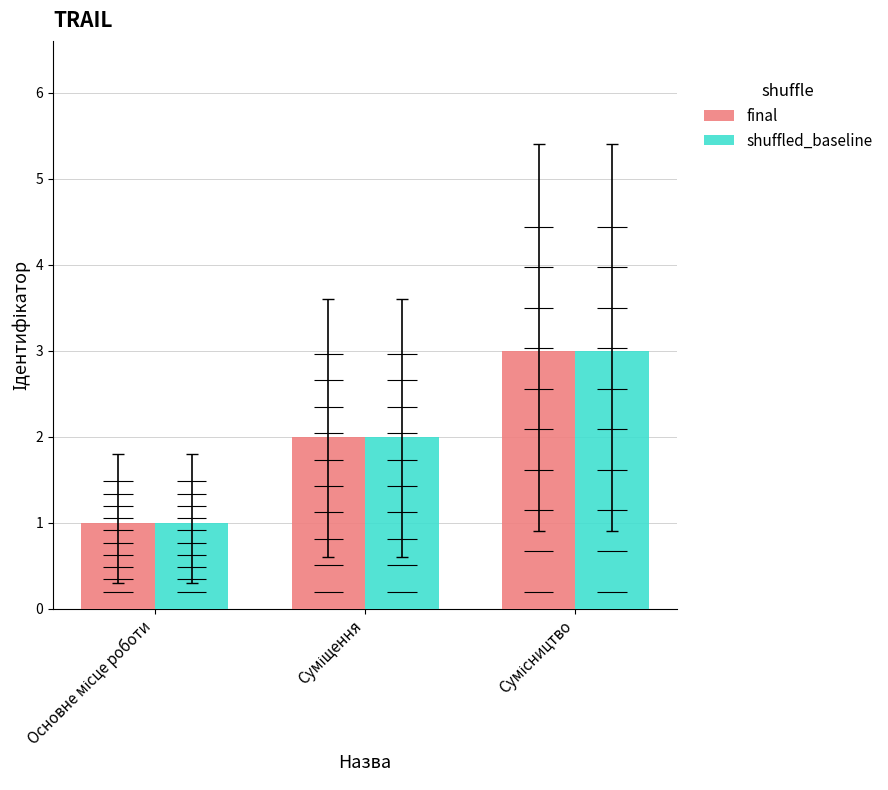

Is the value of shuffled_baseline at Основне місце роботи greater than the value of final at Сумісництво?

No